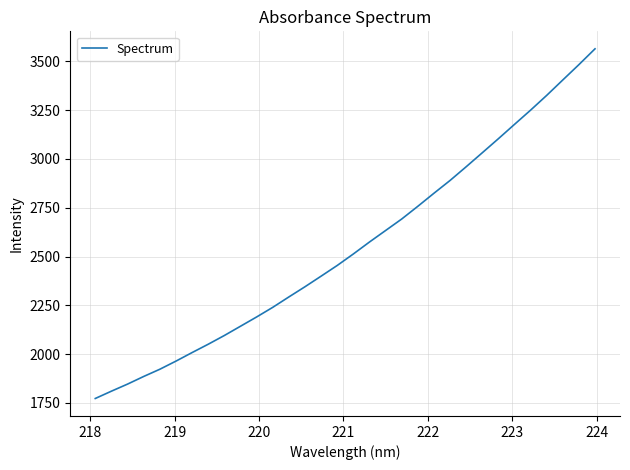

What is the difference between the maximum and minimum values?

1791.5